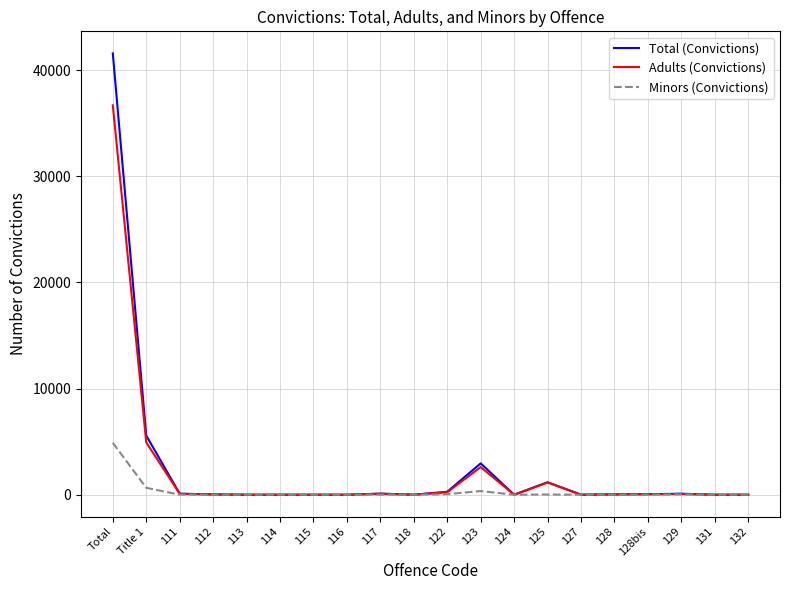

The Adults (Convictions) series shows 0 at 116. True or false?

True